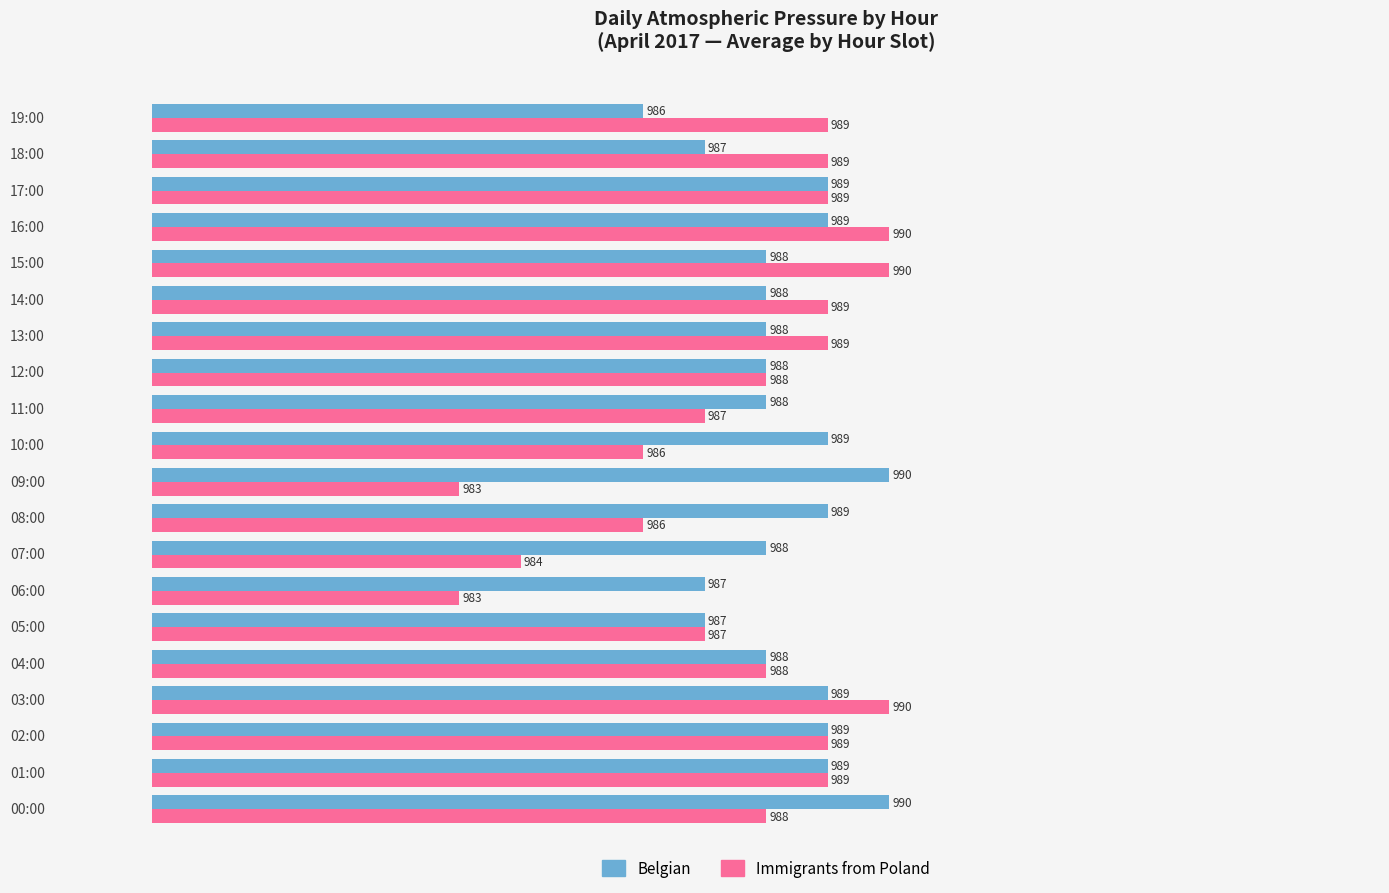

List the series in order of their overall mean, highest first.

Belgian, Immigrants from Poland